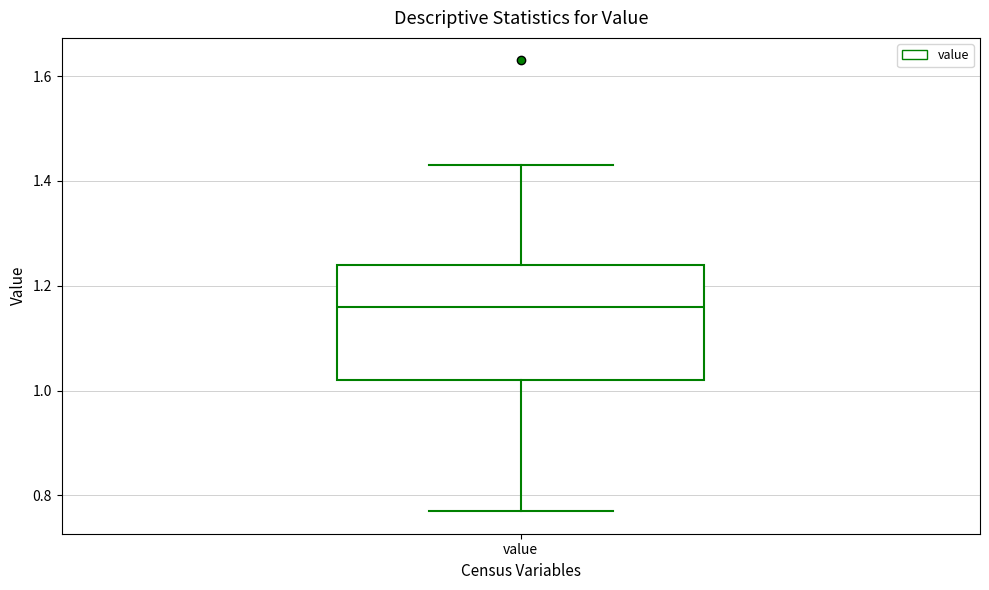

Transcribe this box plot: give where the median line is, the range the box spans, and where the two whiskers end, as read against the y-axis. The values are not printed on the chart, so give them approximately, as read against the axis.

median 1.16, box 1.02 to 1.24, whiskers 0.78 to 1.44